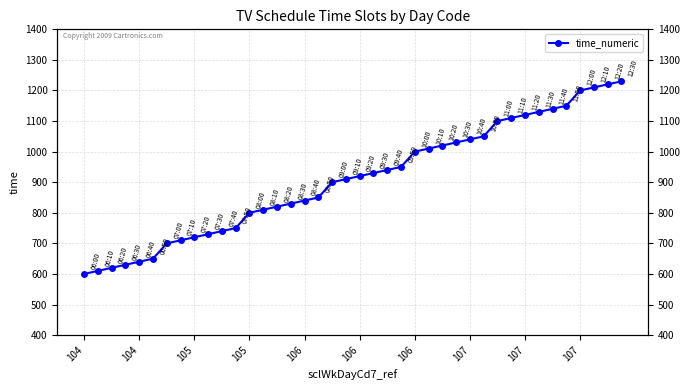

What is the change in value from 24 to 37?

+210